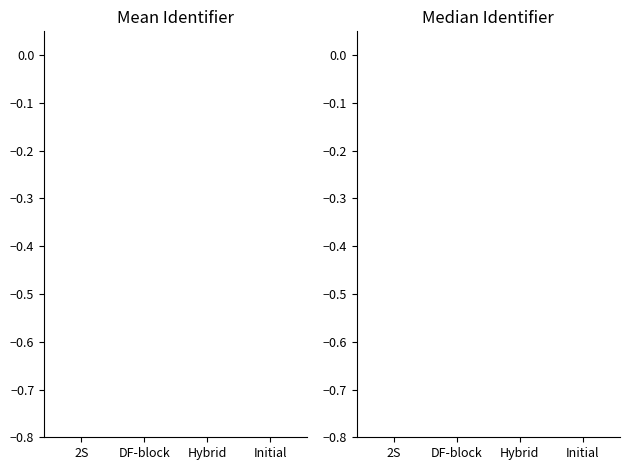

At which label is Identifier (right) closest to 0?

Initial